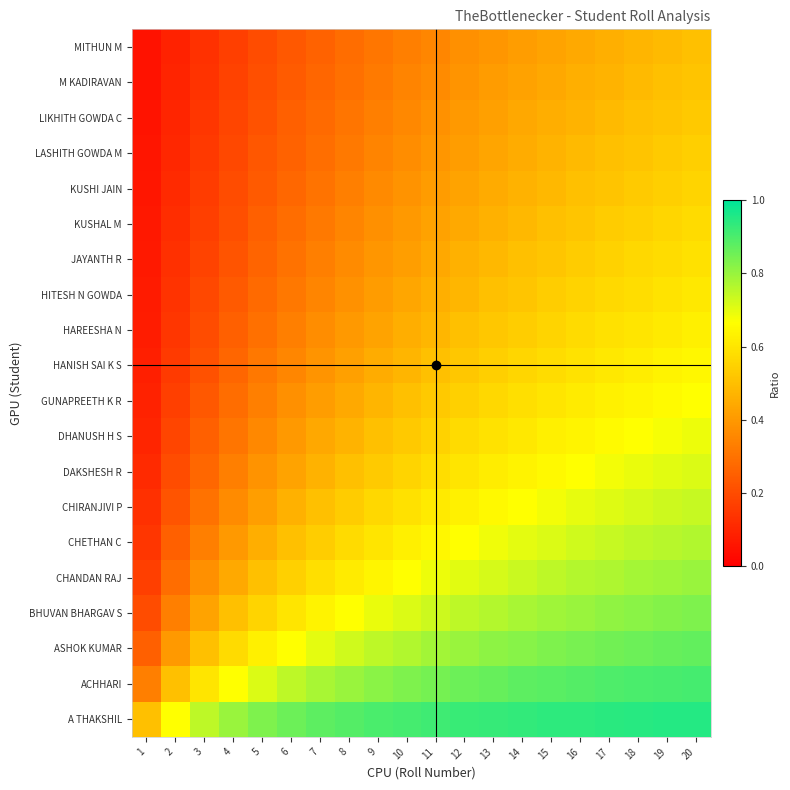

What is the spread (max minus min) of values at 1?

0.5